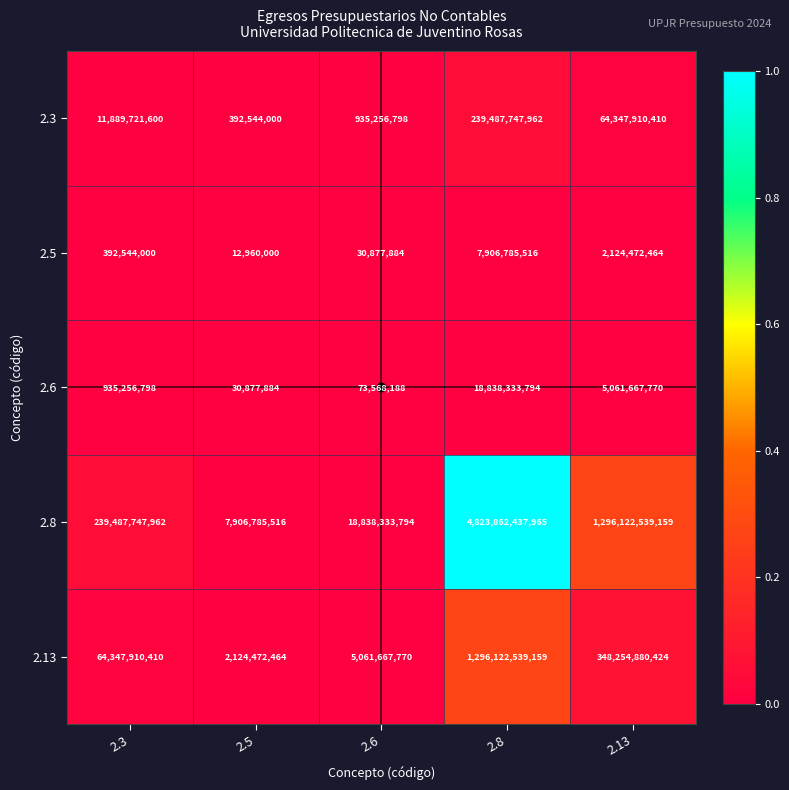

At which category is the sum across all series the highest?

2.8